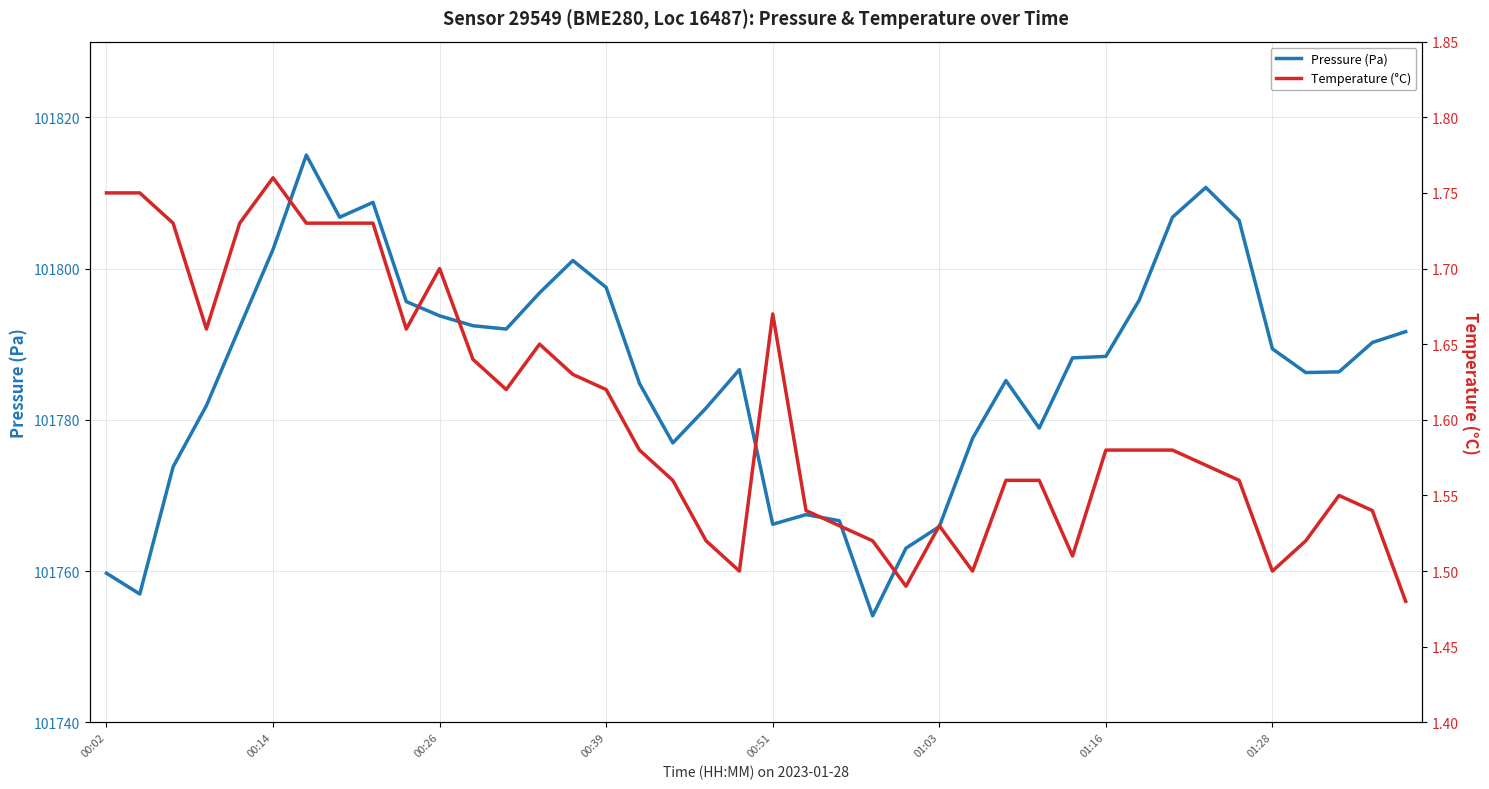

Is it true that Temperature (°C) equals 1.6 at 16?

True